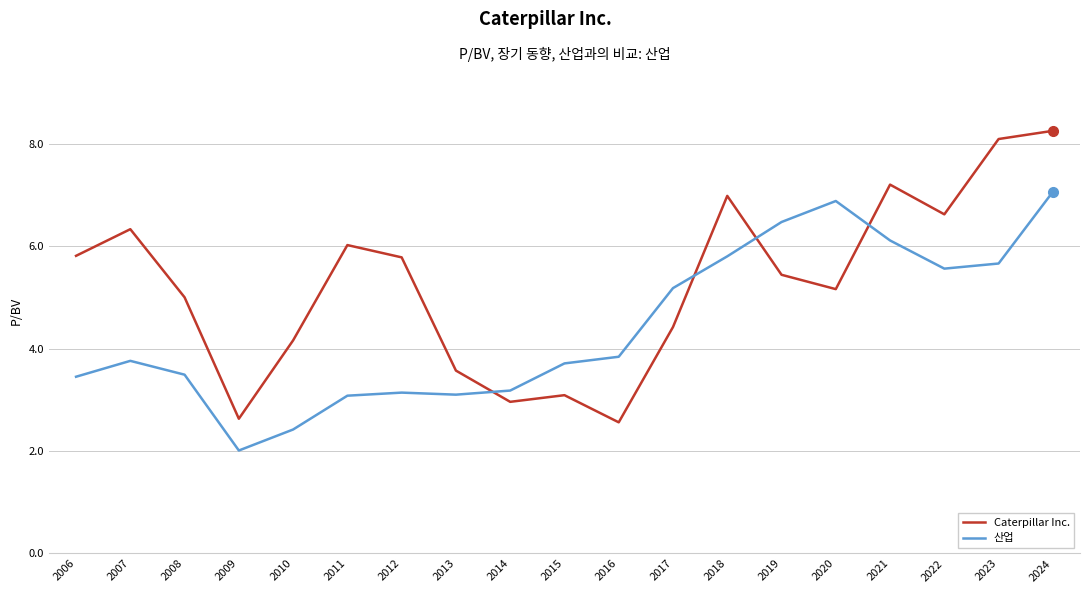

True or false: 산업 and Caterpillar Inc. cross at least once.

True